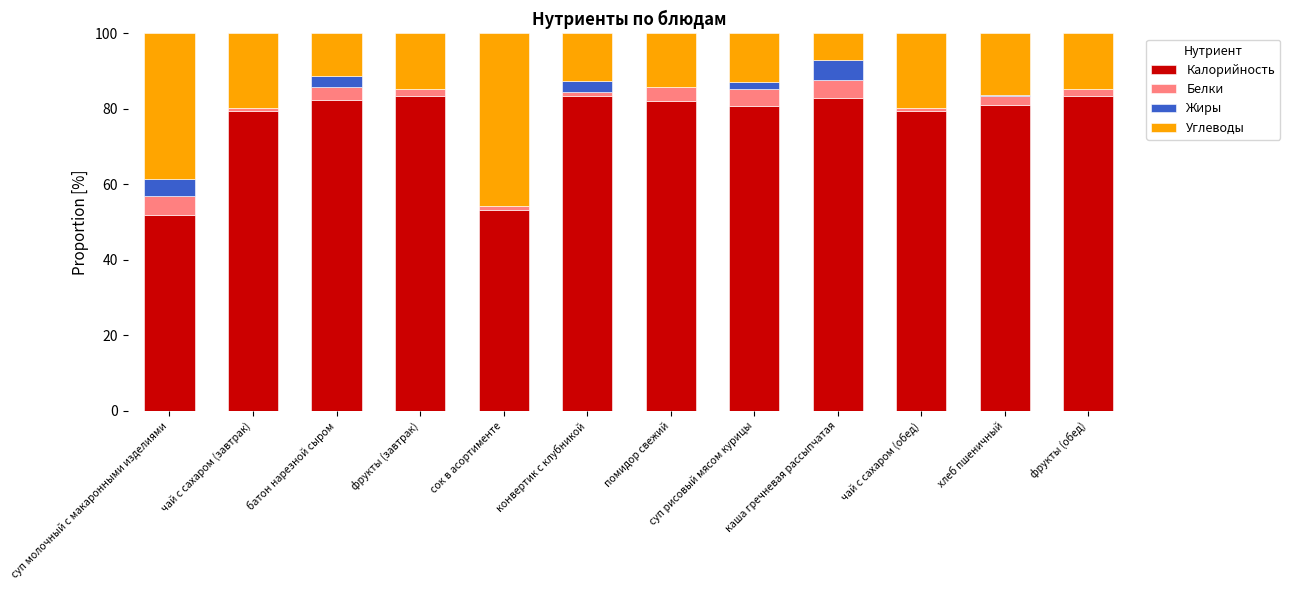

What is the sum of all Калорийность values?

923.2